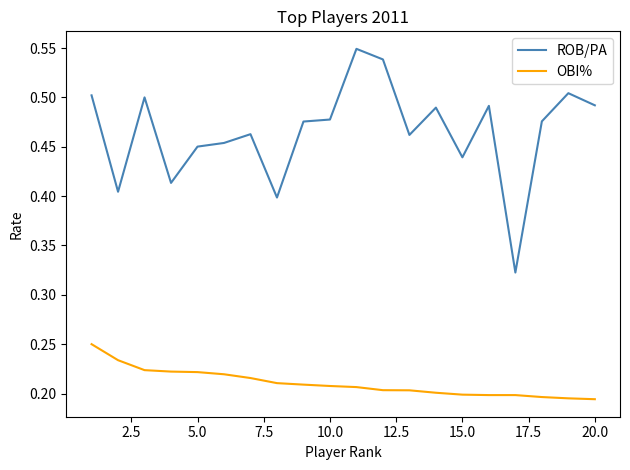

Which series has the widest spread of values?

ROB/PA